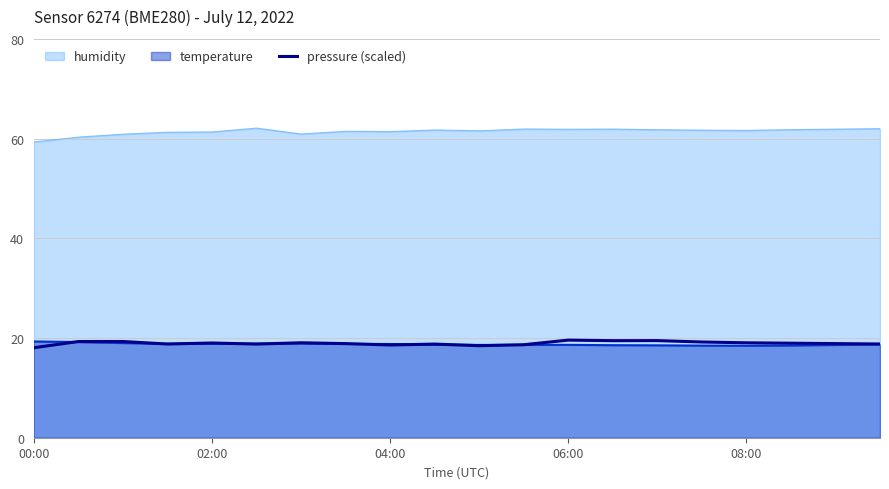

True or false: humidity and temperature intersect in this chart.

False